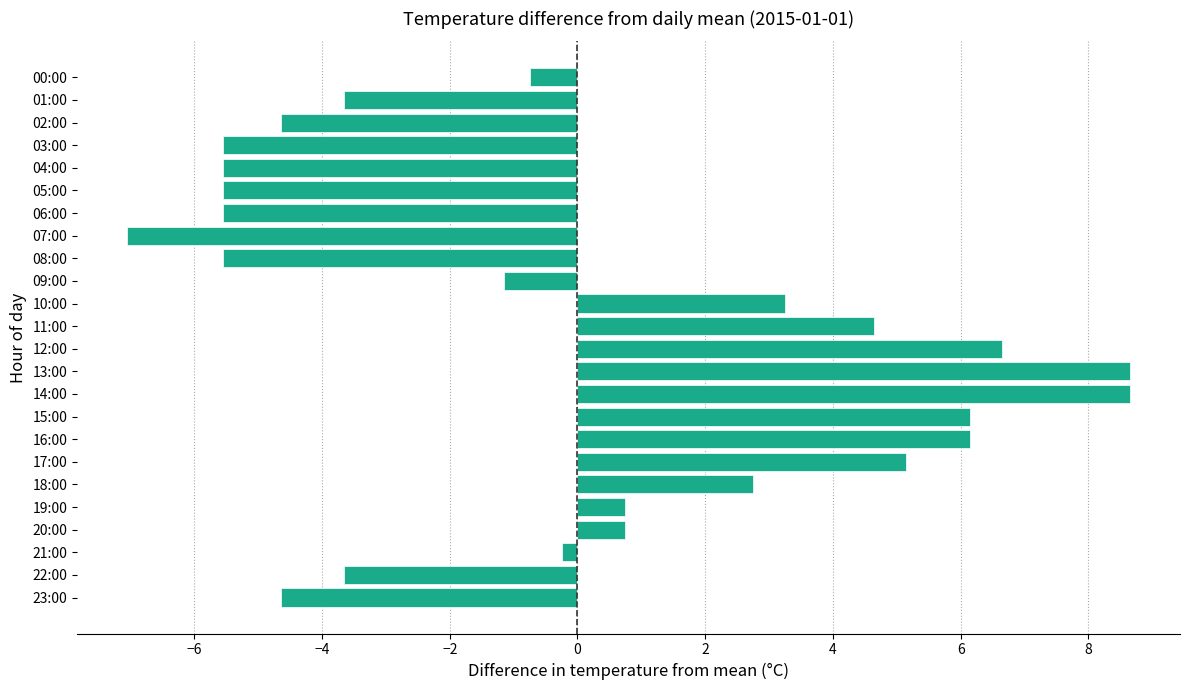

How many bars are there in total?

24